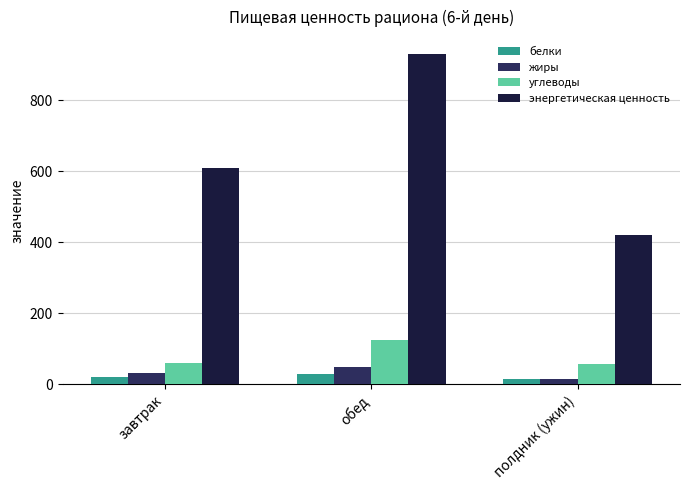

Which label corresponds to the largest value in the chart?

обед